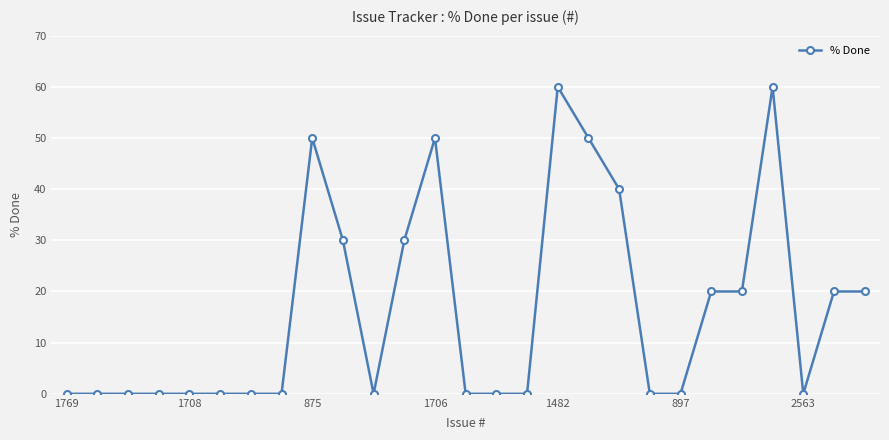

What is the maximum value shown in the chart?

60